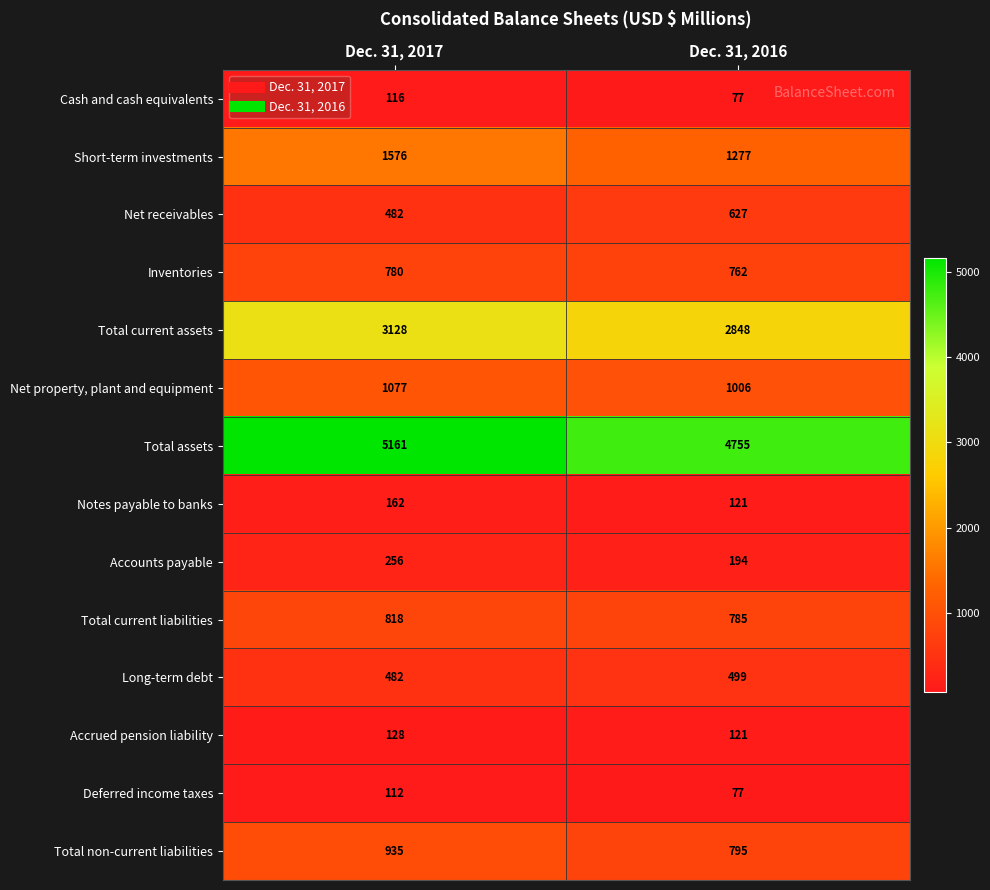

At which category does the chart reach its minimum across all series?

Dec. 31, 2016